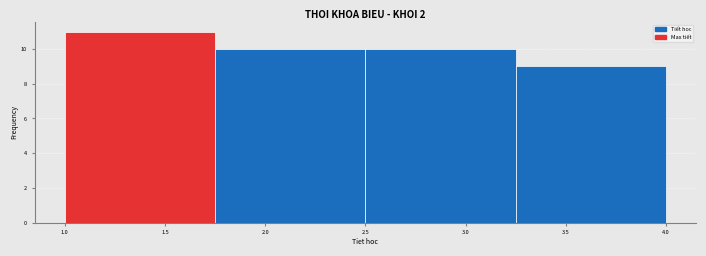

Over which range of the x-axis is the bar tallest?

1.00 to 1.75